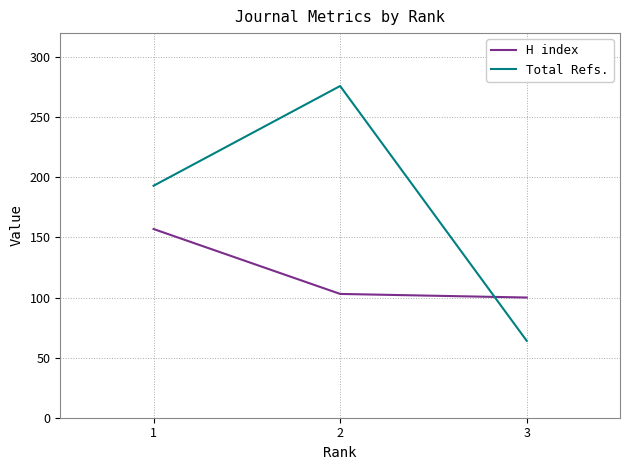

Count the number of categories in the chart.

3